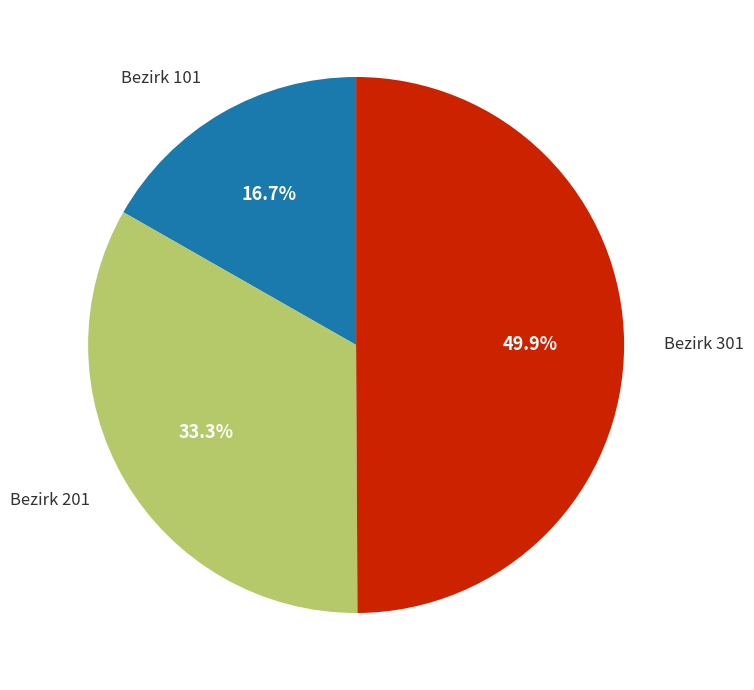

Count the number of slices in the pie.

3